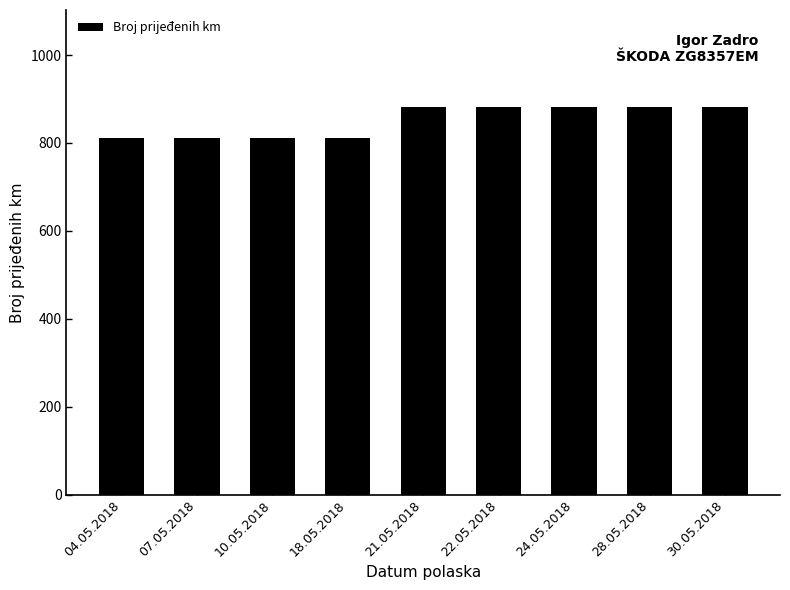

What is the change in value from 04.05.2018 to 24.05.2018?

+70